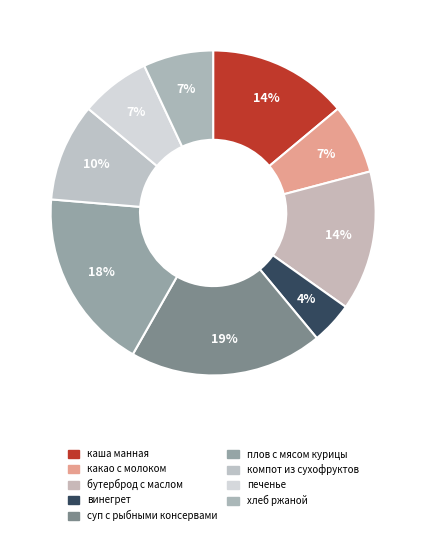

Which category has the biggest portion of the pie?

суп с рыбными консервами